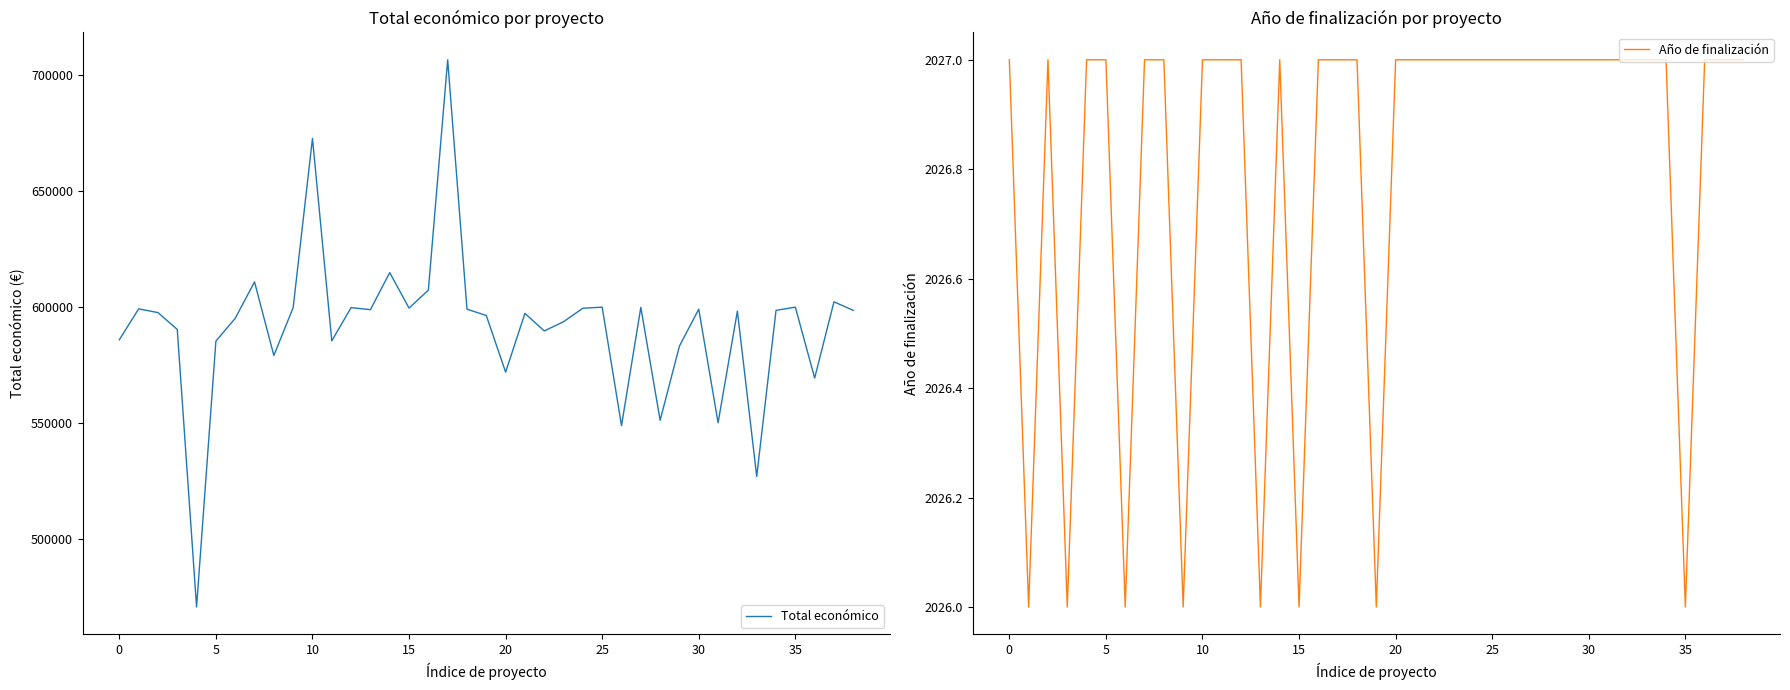

What is the greatest value displayed?

706697